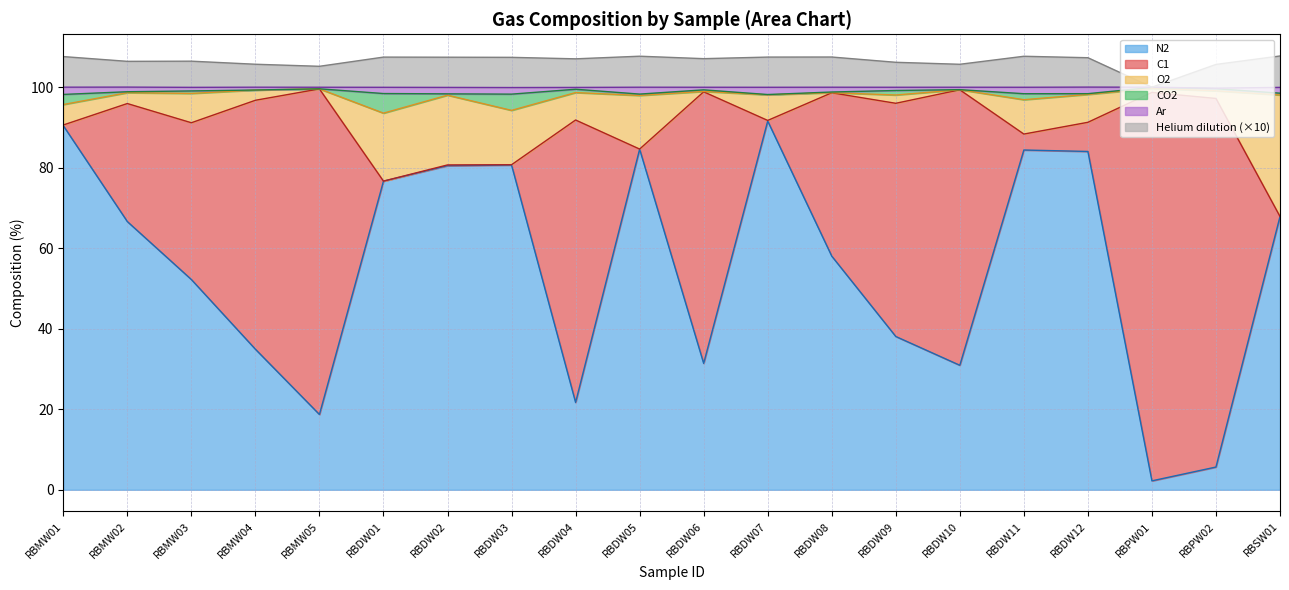

What is the label of the 18th point from the right?

RBMW03